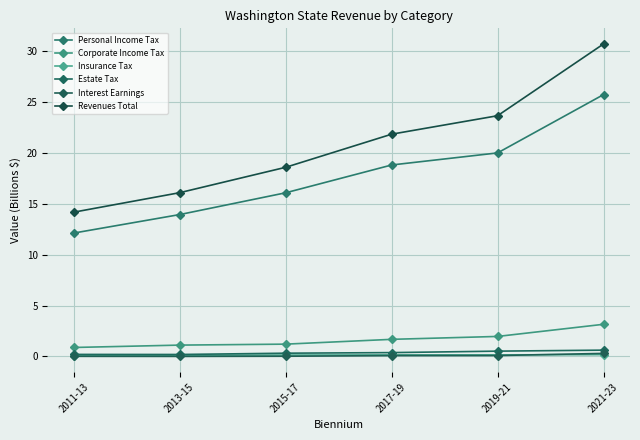

Which series has the largest total across all categories?

Revenues Total